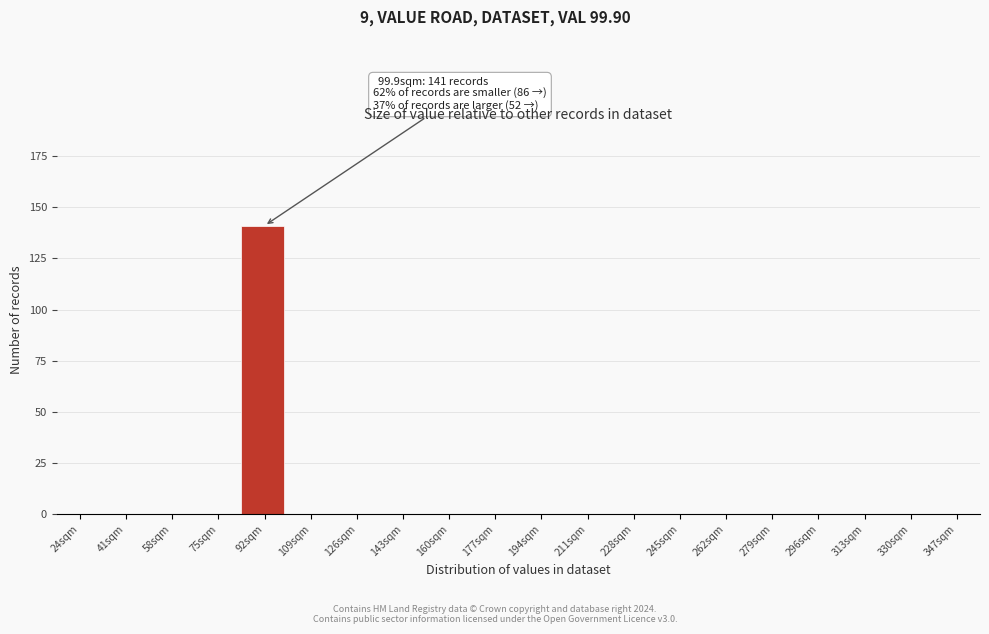

Reading right to left, list all the values displayed in this chart.

347sqm=0	330sqm=0	313sqm=0	296sqm=0	279sqm=0	262sqm=0	245sqm=0	228sqm=0	211sqm=0	194sqm=0	177sqm=0	160sqm=0	143sqm=0	126sqm=0	109sqm=0	92sqm=141	75sqm=0	58sqm=0	41sqm=0	24sqm=0